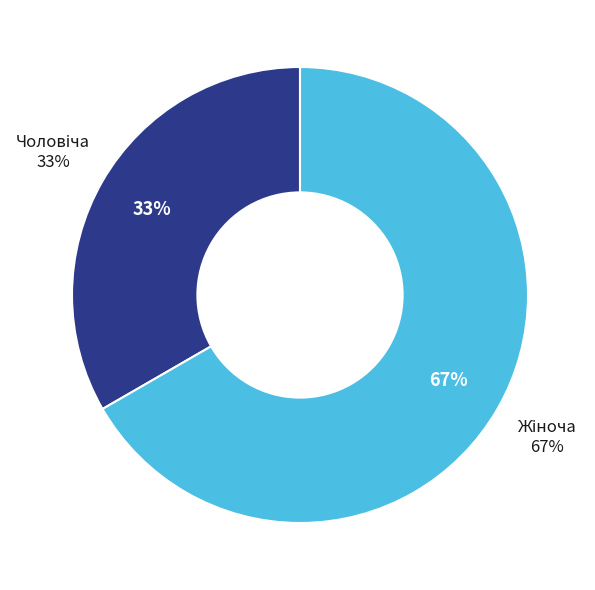

Combined, what portion of the pie is Чоловіча and Жіноча?

100.0%